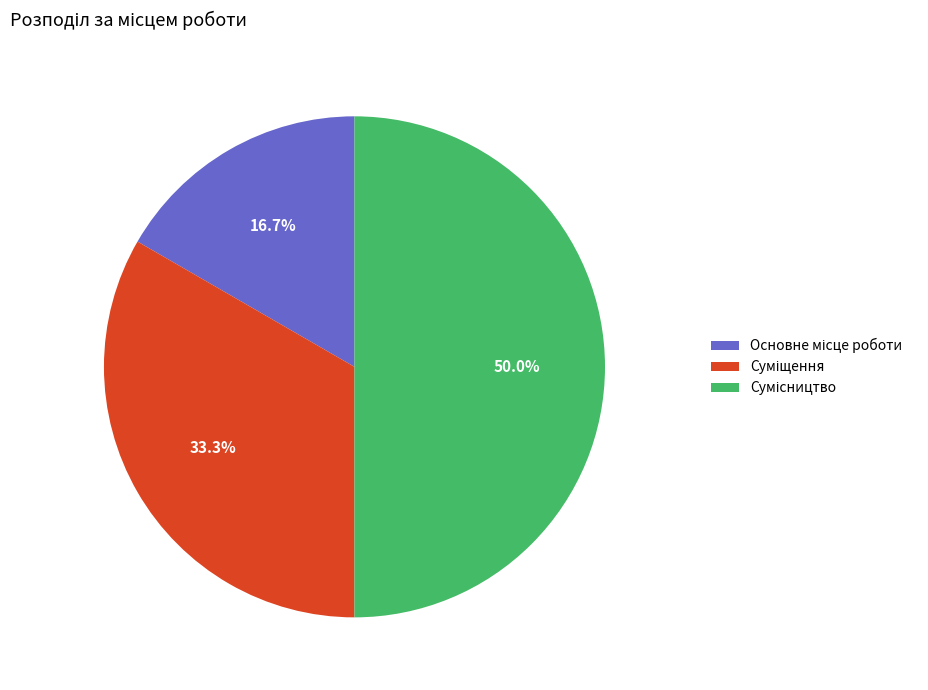

Rank the categories by value from lowest to highest.

Основне місце роботи, Суміщення, Сумісництво